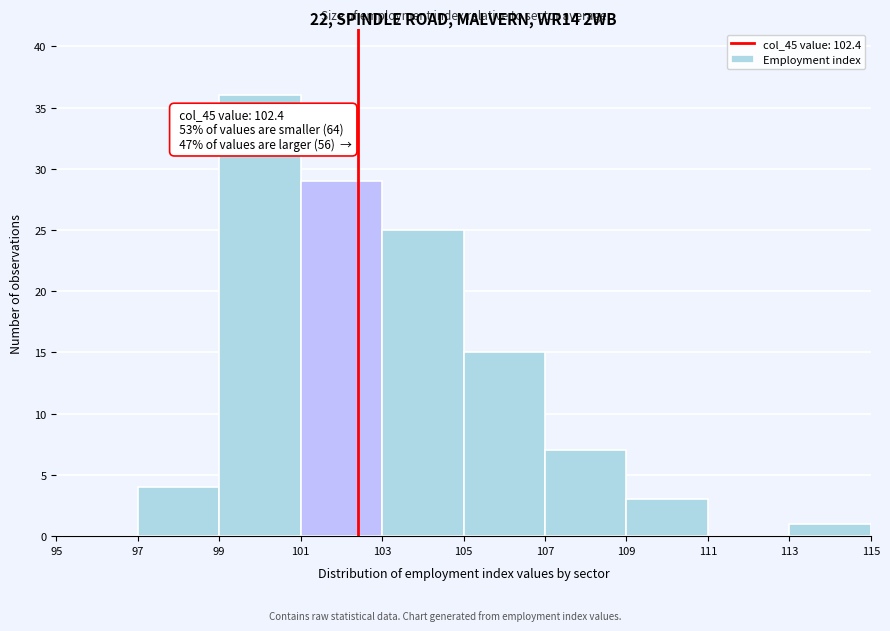

Over which range of the x-axis is the bar tallest?

99 to 101